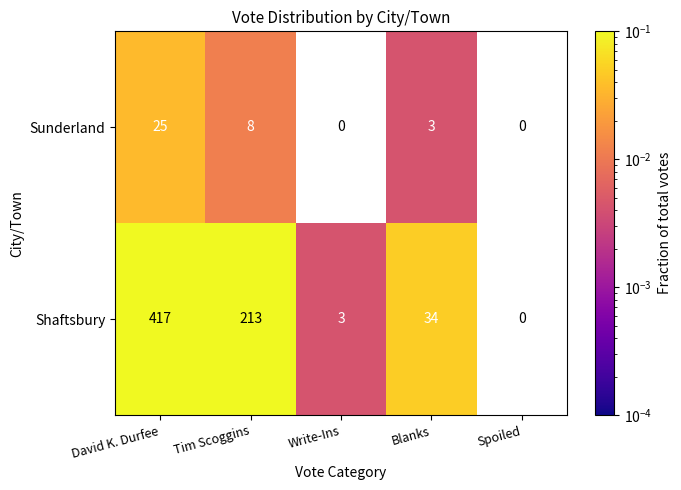

True or false: Sunderland has a value of 0.0 at Tim Scoggins.

False